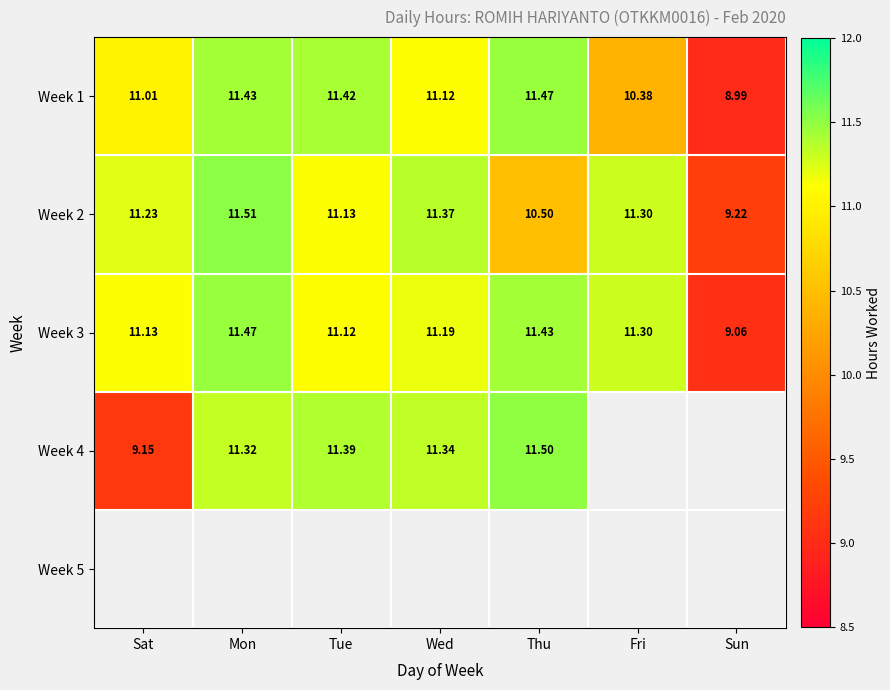

At which label does Week 1 reach its peak?

Thu